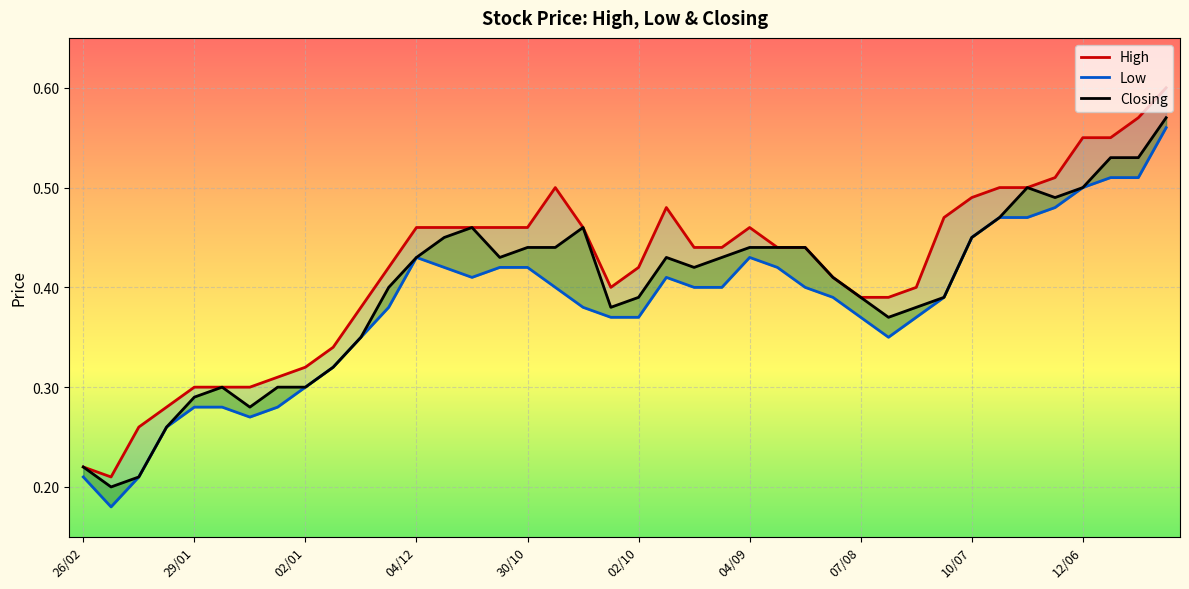

What are all the series names shown in the legend?

High, Low, Closing